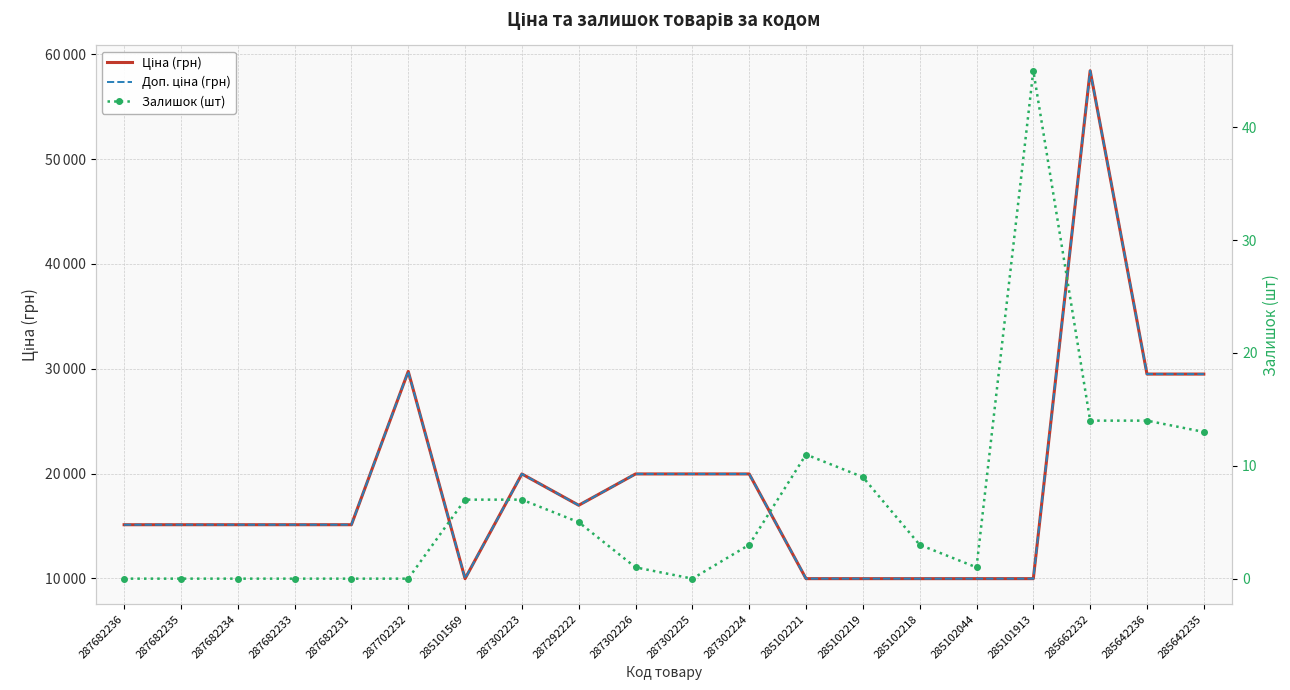

Count the number of categories in the chart.

20